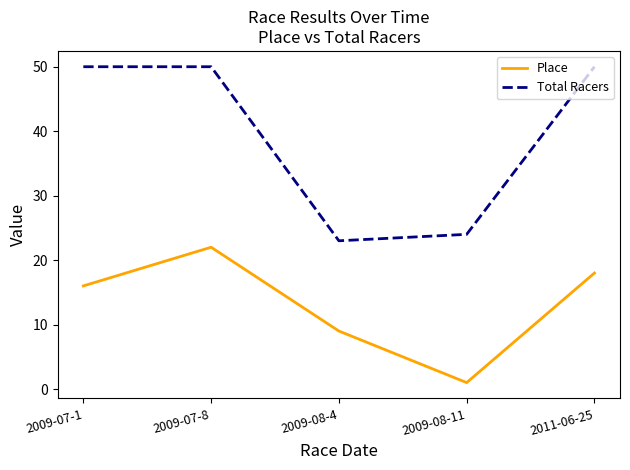

What position from the left is 2009-08-4?

3